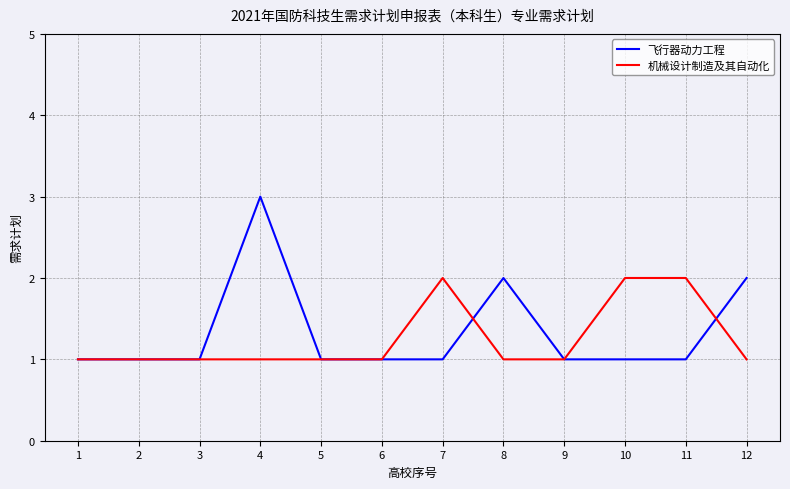

Read the 飞行器动力工程 value at 3.

1